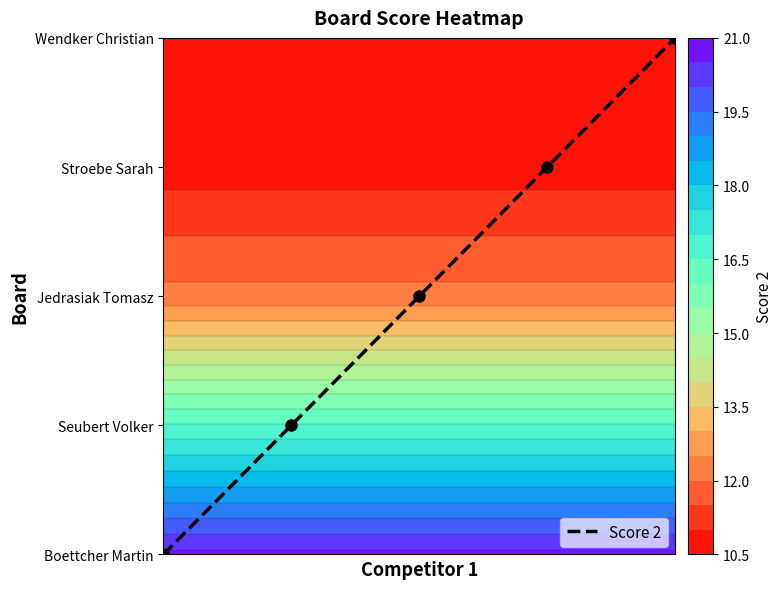

Reading left to right, what are all the values shown in this chart?

0	1	2	3	4